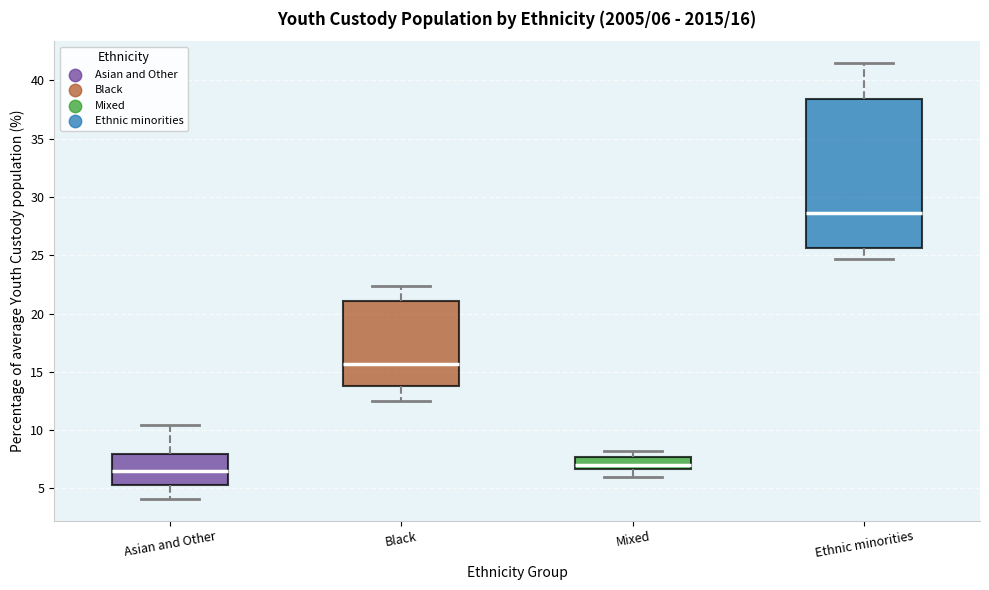

Which box's median line is the lowest?

Asian and Other